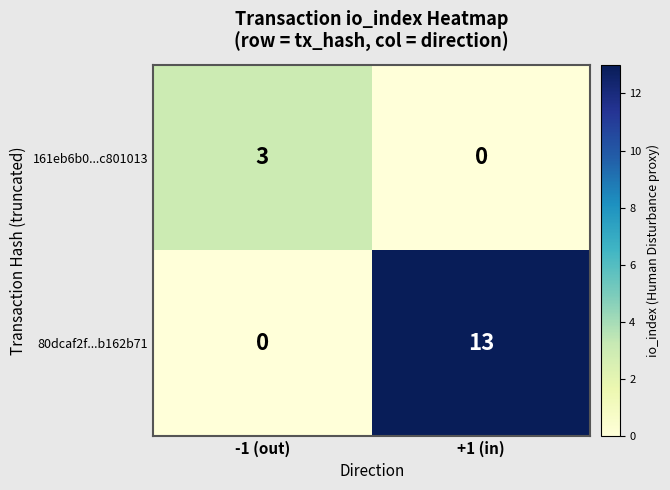

Rank the series by their maximum value, from lowest to highest.

161eb6b0...c801013, 80dcaf2f...b162b71